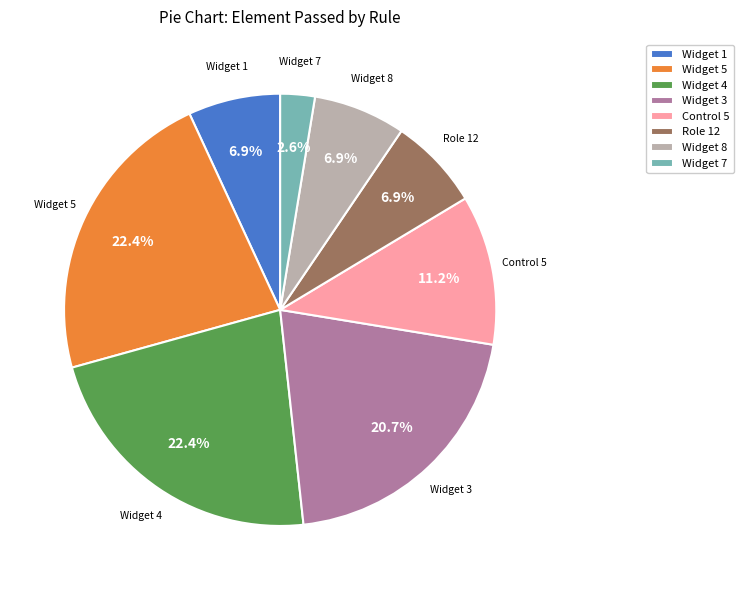

What portion of the pie excludes Widget 5?

77.6%